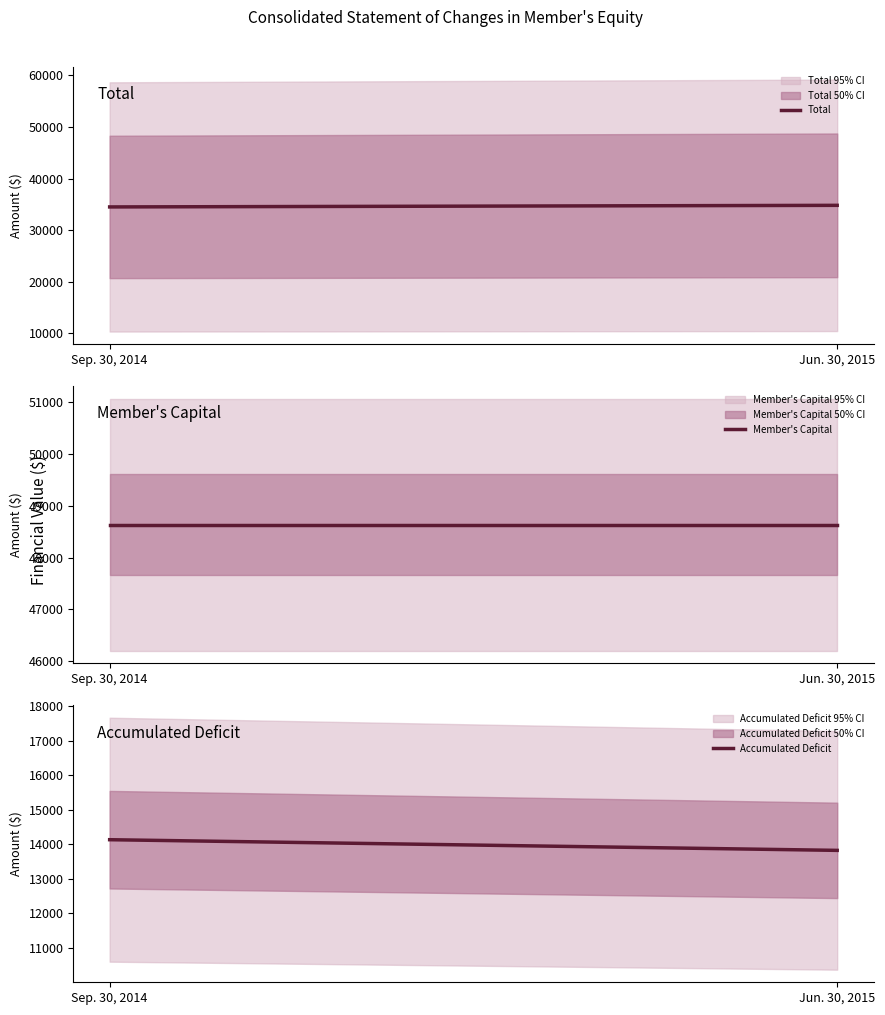

What is the difference between the maximum and minimum values in the Total series?

309